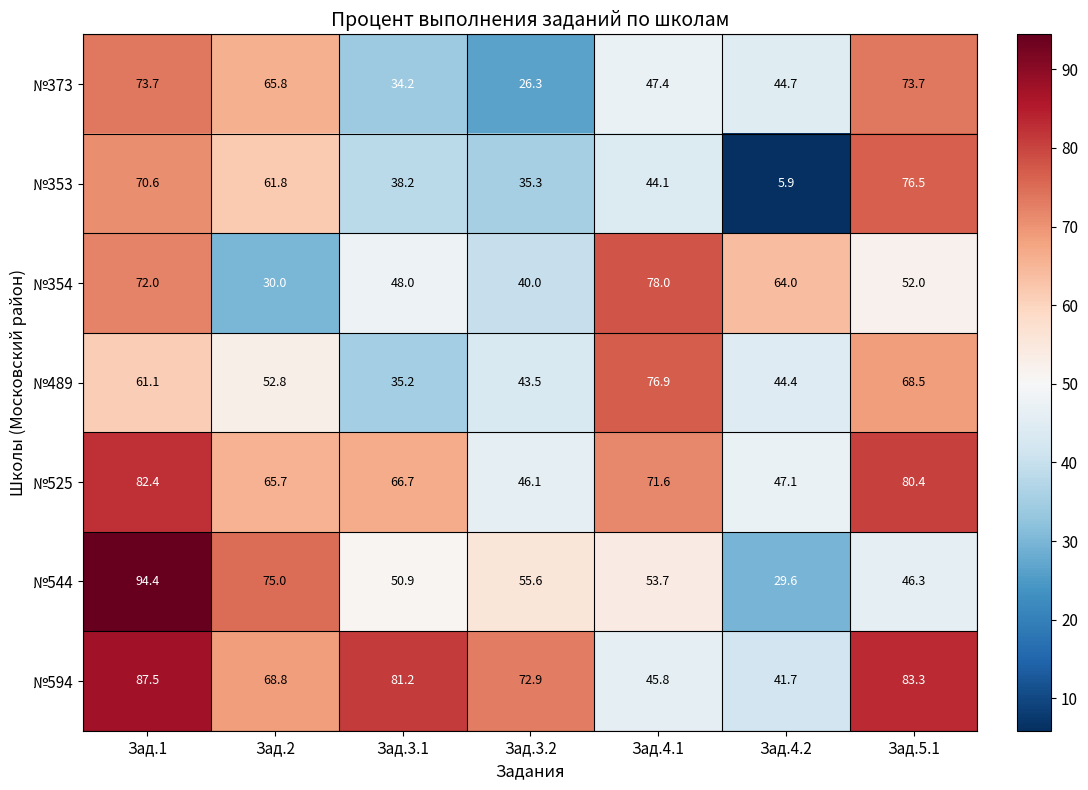

Read the №354 value at Зад.4.1.

78.0